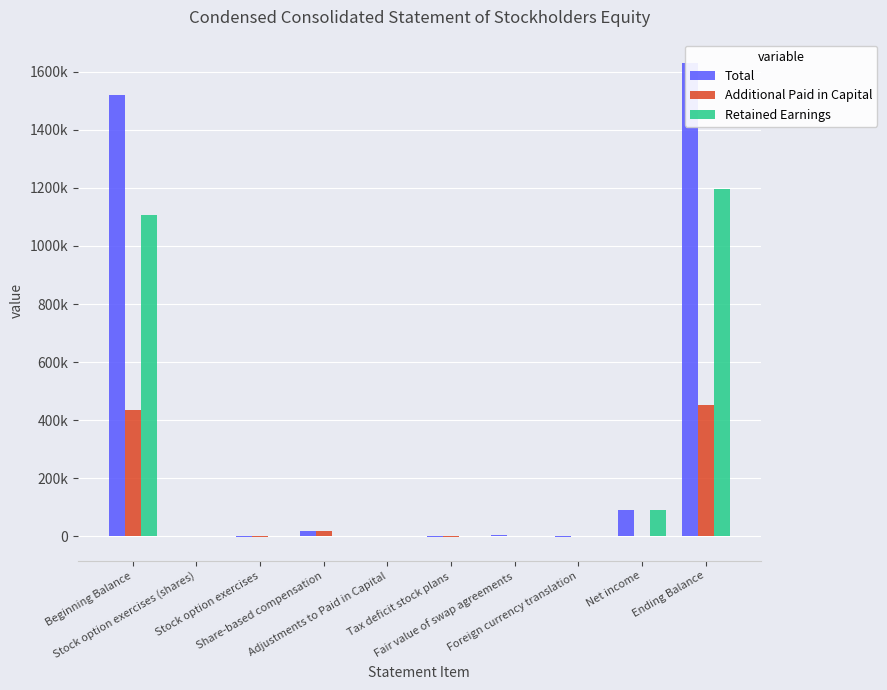

What position from the left is Share-based compensation?

4